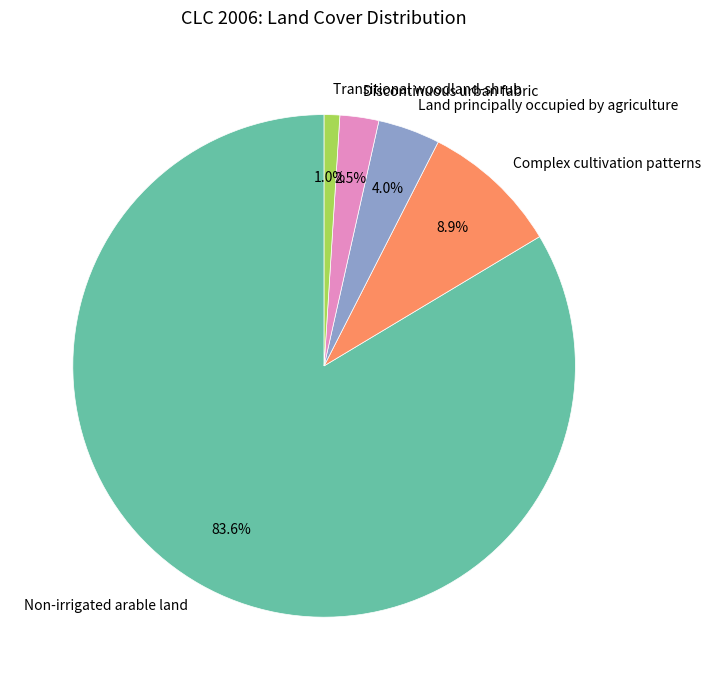

To the nearest percent, what percentage of the pie is Land principally occupied by agriculture?

4%